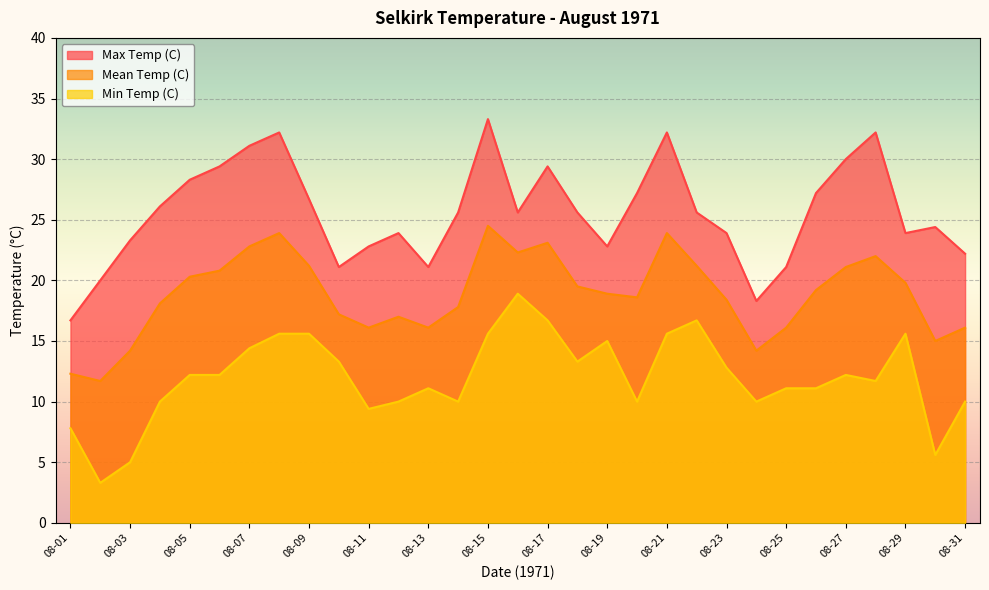

Which series has the widest spread of values?

Max Temp (C)